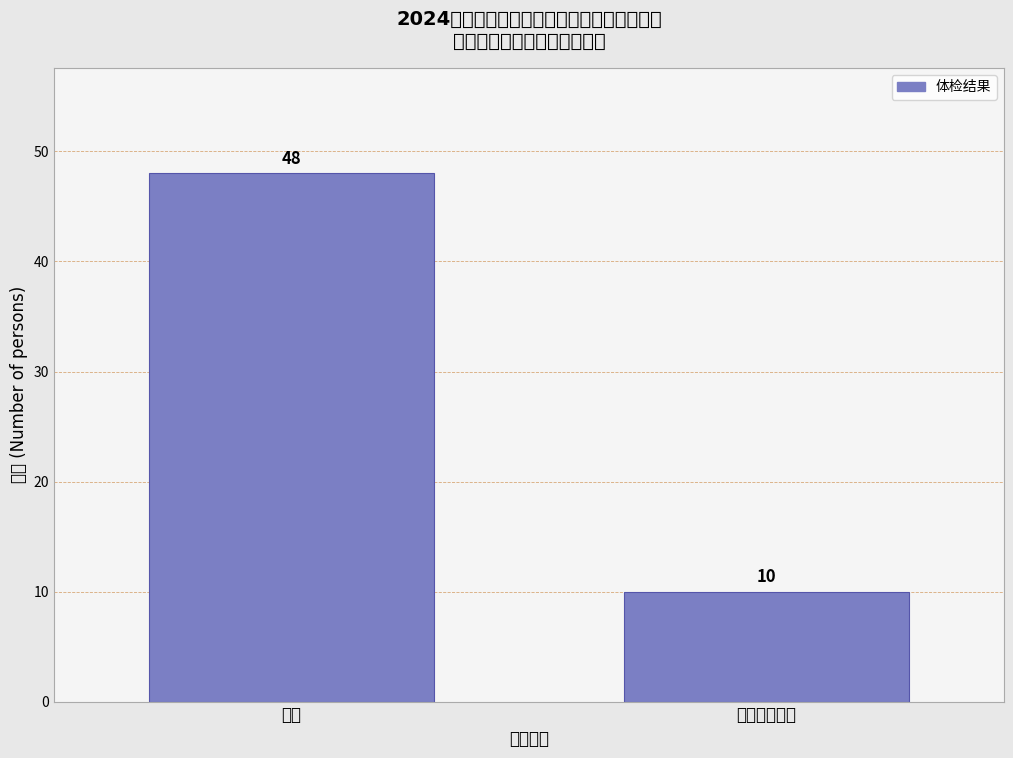

Reading left to right, list all the values displayed in this chart.

48	10